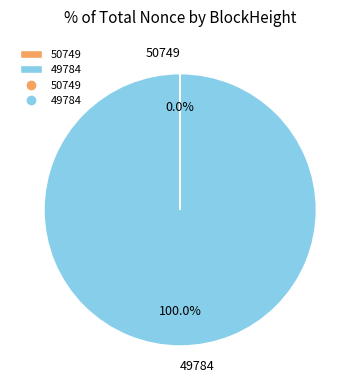

What is the largest slice in the pie chart?

49784